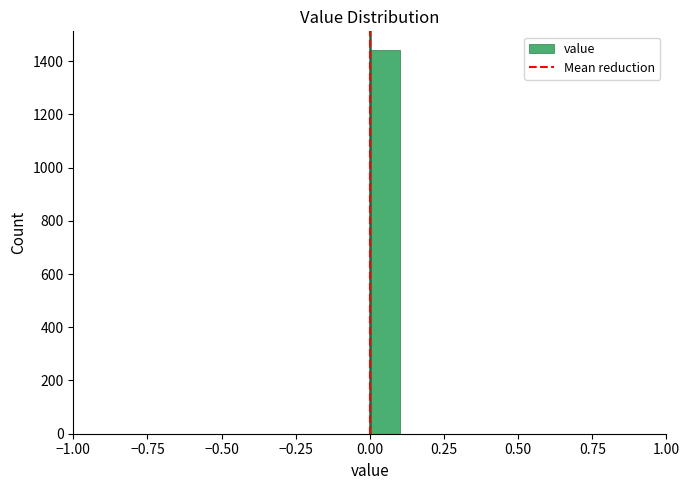

Read against the x-axis, roughly where is the centre of the tallest bar?

0.05